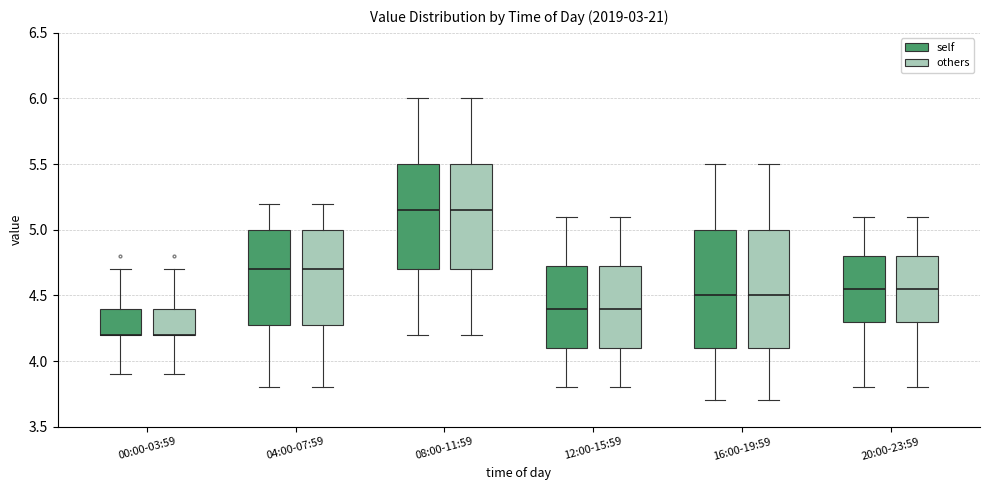

Where does the upper whisker of the box for 20:00-23:59 (others) end on the y-axis? The values are not printed on the chart, so give them approximately, as read against the axis.

5.10